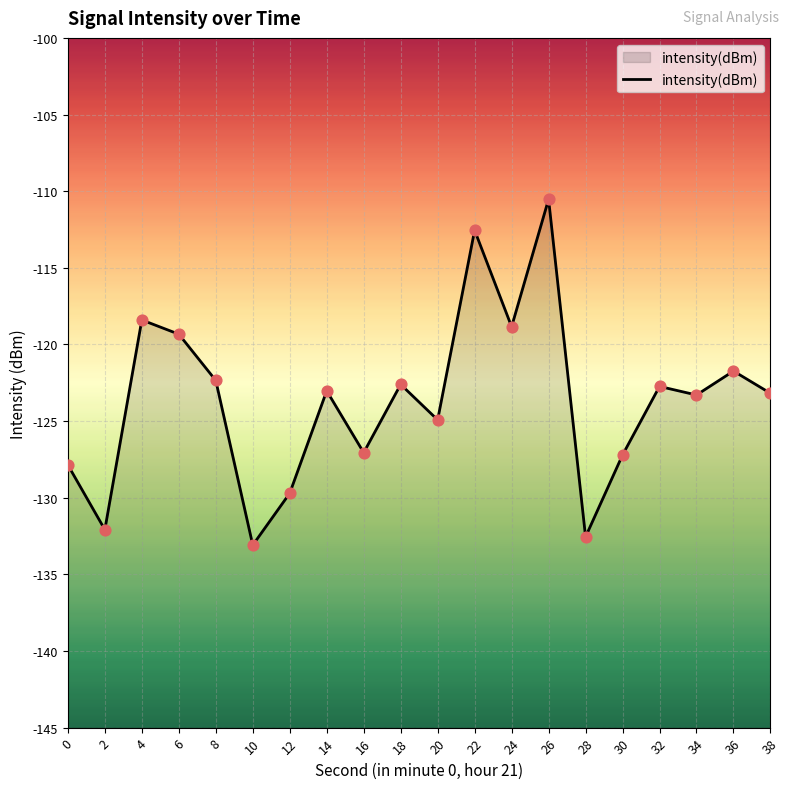

What is the change in value from 4 to 24?

-0.4